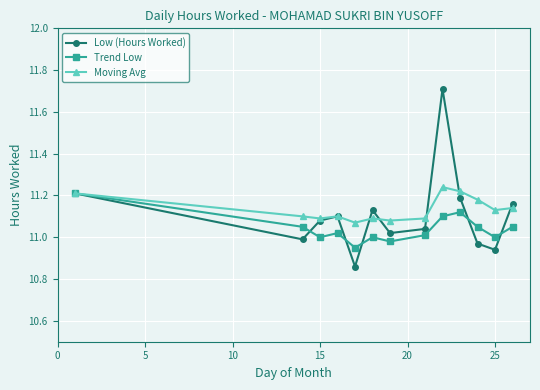

What is the highest value of the Low (Hours Worked) series?

11.7